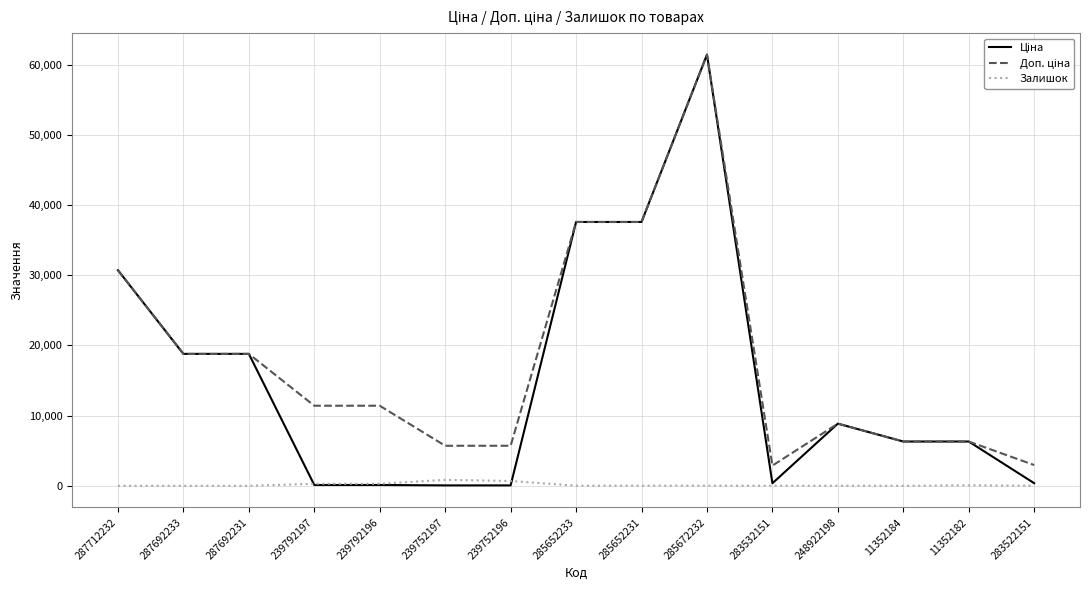

The Залишок series shows 289.0 at 239792197. True or false?

True